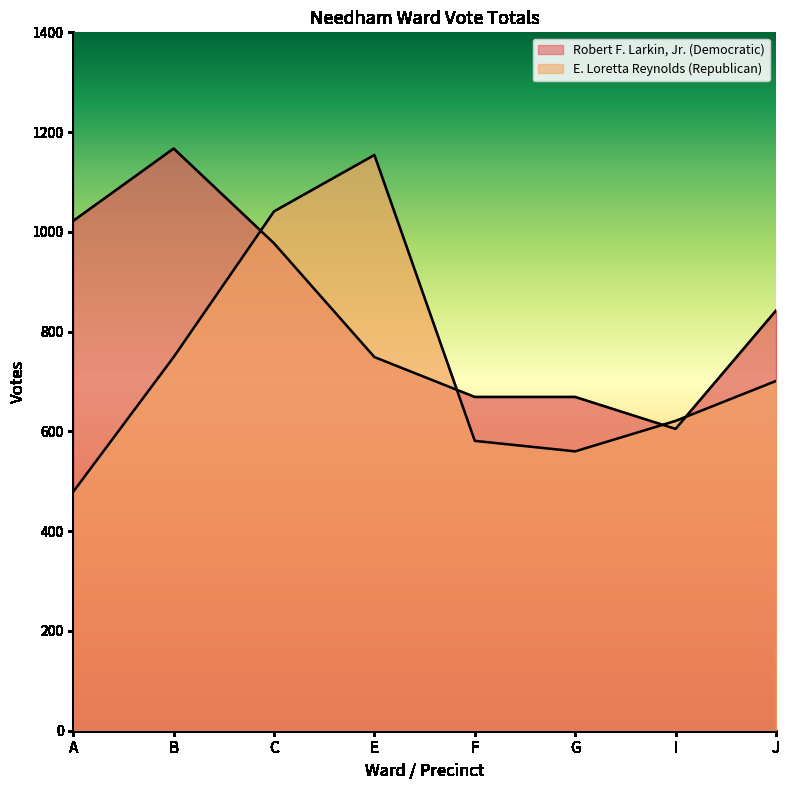

Reading left to right, what are all the values shown in this chart?

Robert F. Larkin, Jr. (Democratic): 1022	1167	977	749	669	669	605	842
E. Loretta Reynolds (Republican): 479	749	1041	1154	581	560	621	701